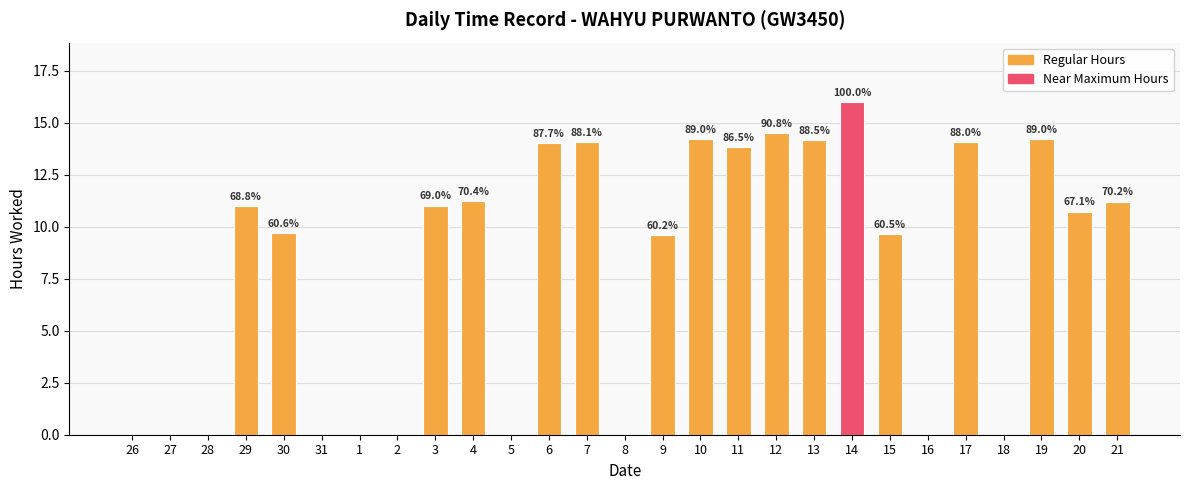

Rank the categories by value from highest to lowest.

14, 12, 10, 19, 13, 7, 17, 6, 11, 4, 21, 3, 29, 20, 30, 15, 9, 26, 27, 28, 31, 1, 2, 5, 8, 16, 18